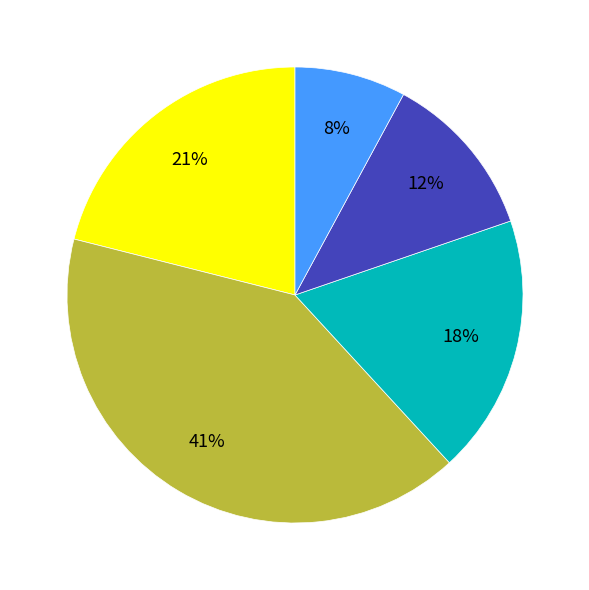

Is there a majority slice in this chart?

No